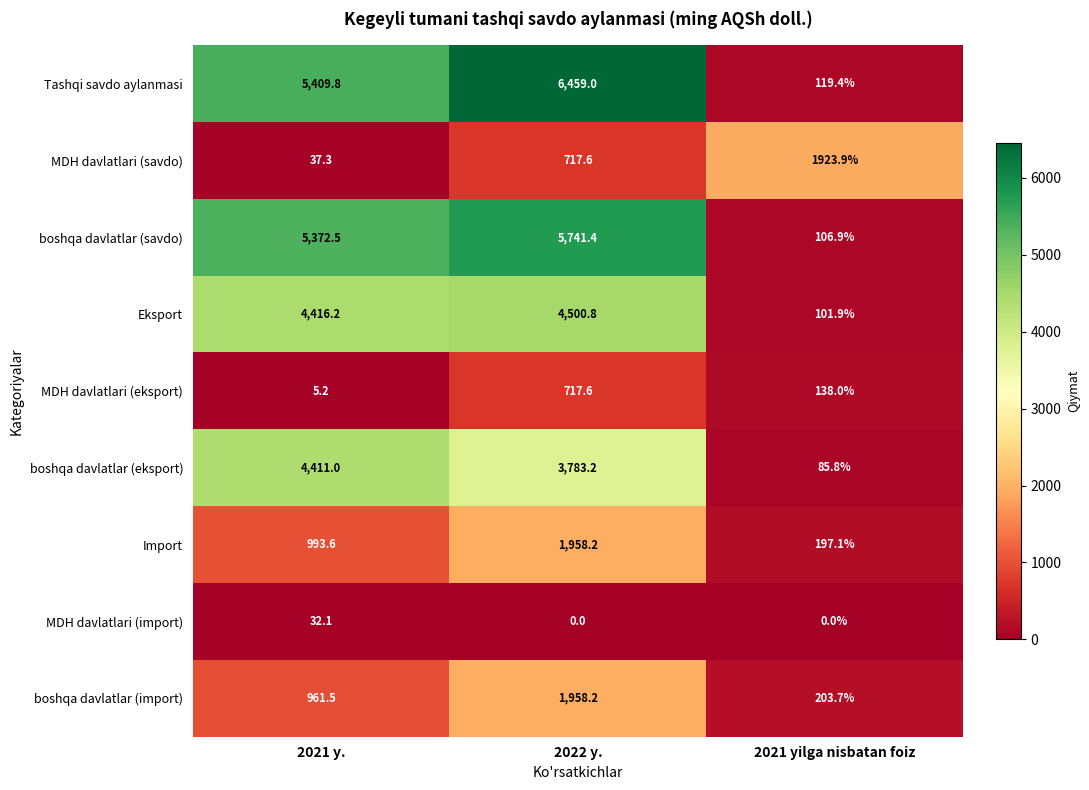

How many data points does each series have?

3